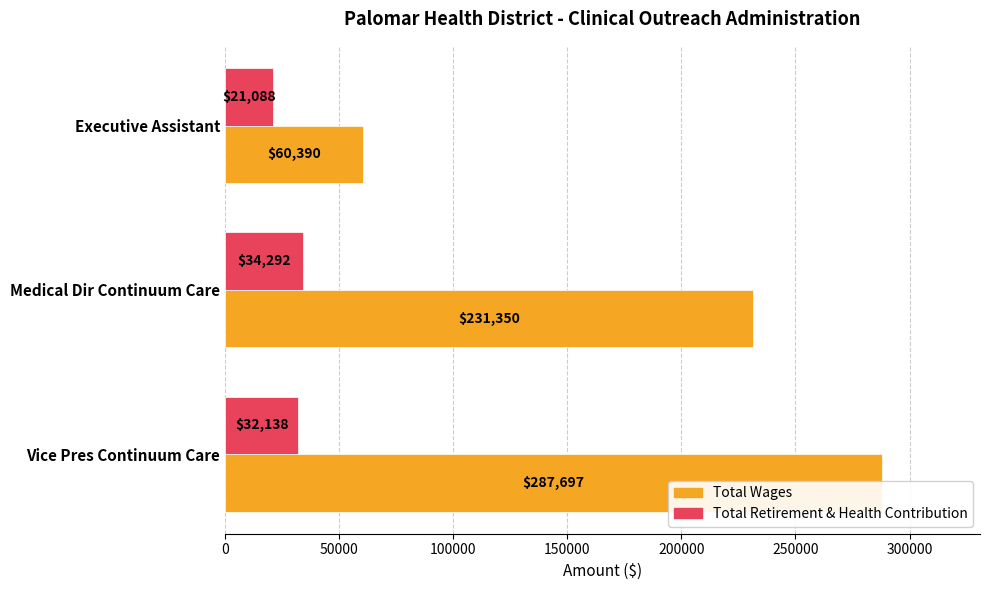

What is the total value across all series at Executive Assistant?

81478